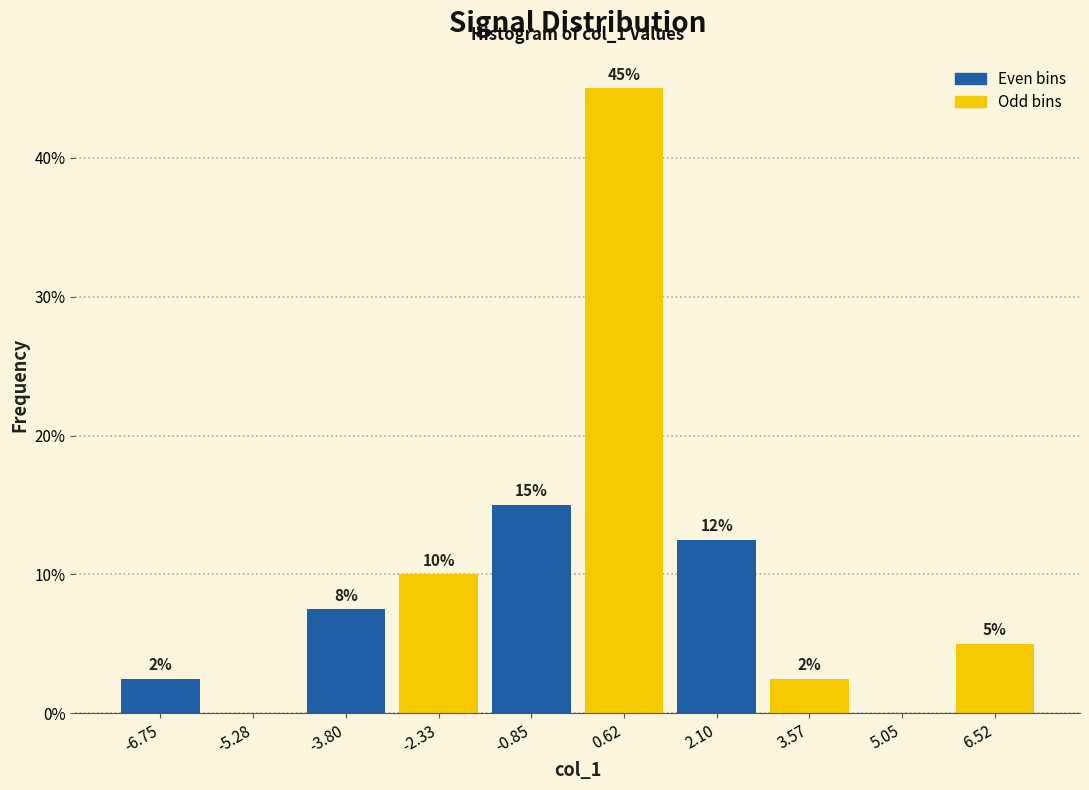

Over which range of the x-axis is the bar tallest?

-0.2 to 1.4